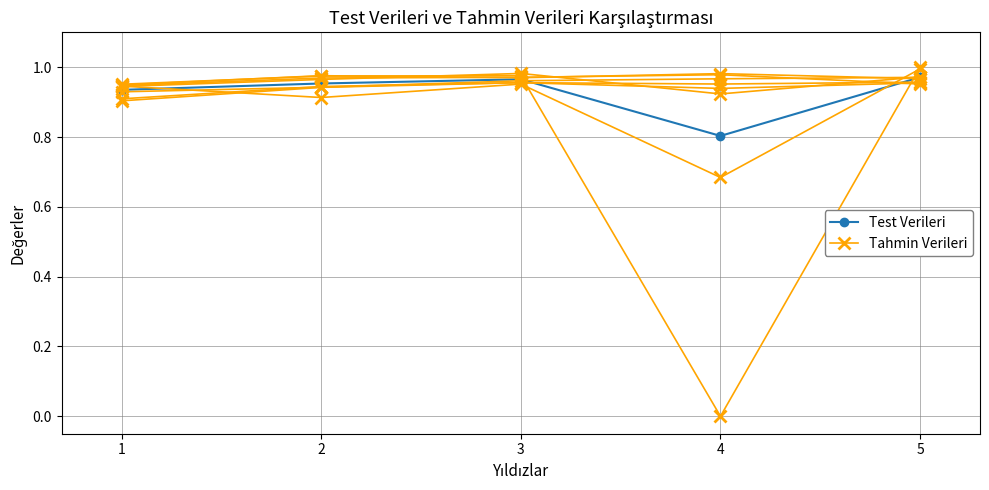

The Test Verileri series shows 1.0 at 3. True or false?

True